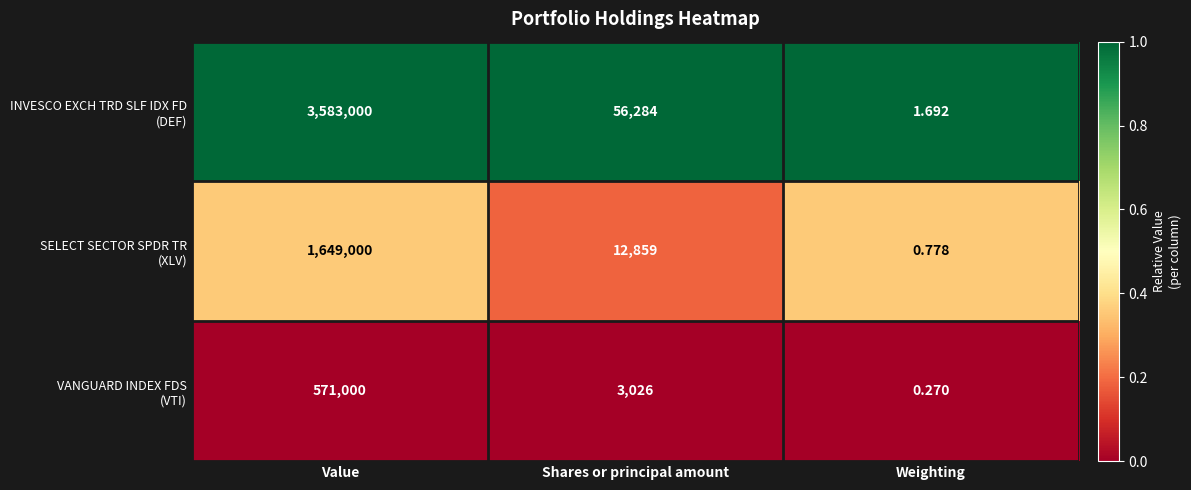

At which category does the chart reach its minimum across all series?

Weighting